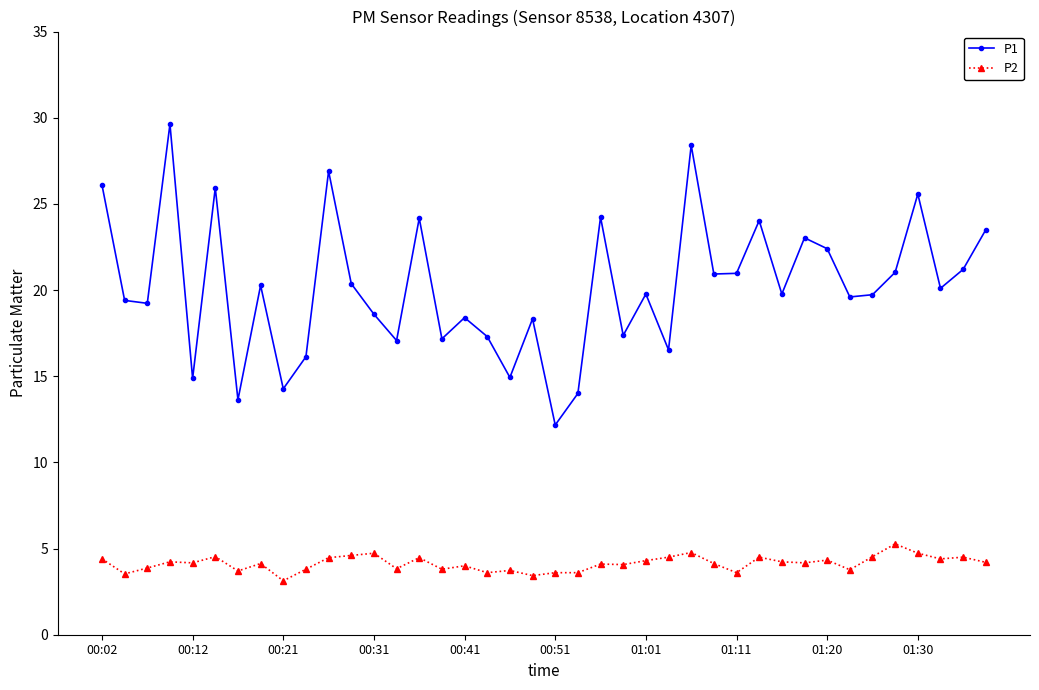

What are all the series names shown in the legend?

P1, P2